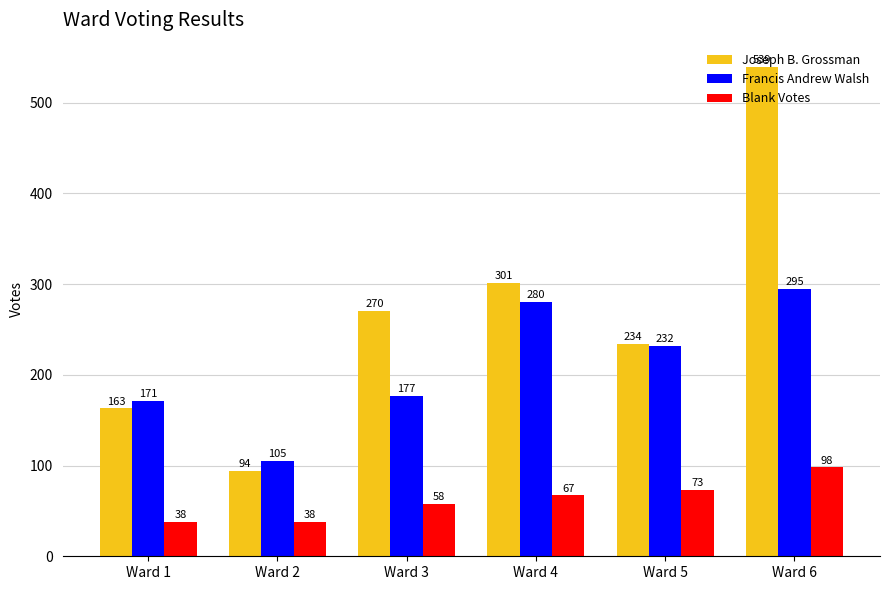

Reading left to right, extract all data points from this chart.

Joseph B. Grossman: 163	94	270	301	234	539
Francis Andrew Walsh: 171	105	177	280	232	295
Blank Votes: 38	38	58	67	73	98